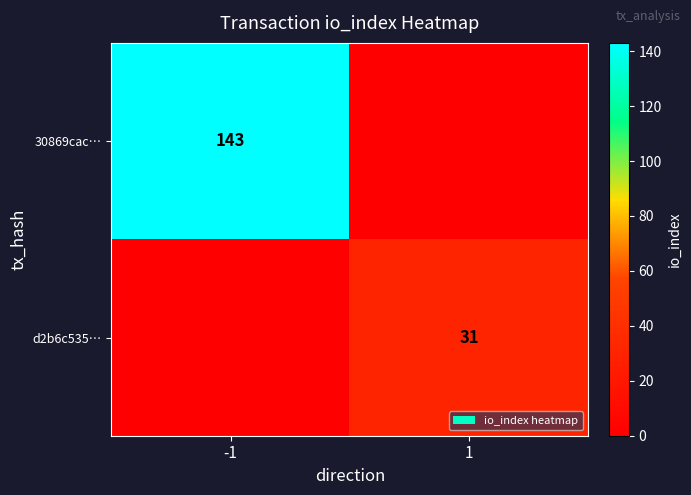

What is the spread (max minus min) of values at -1?

143